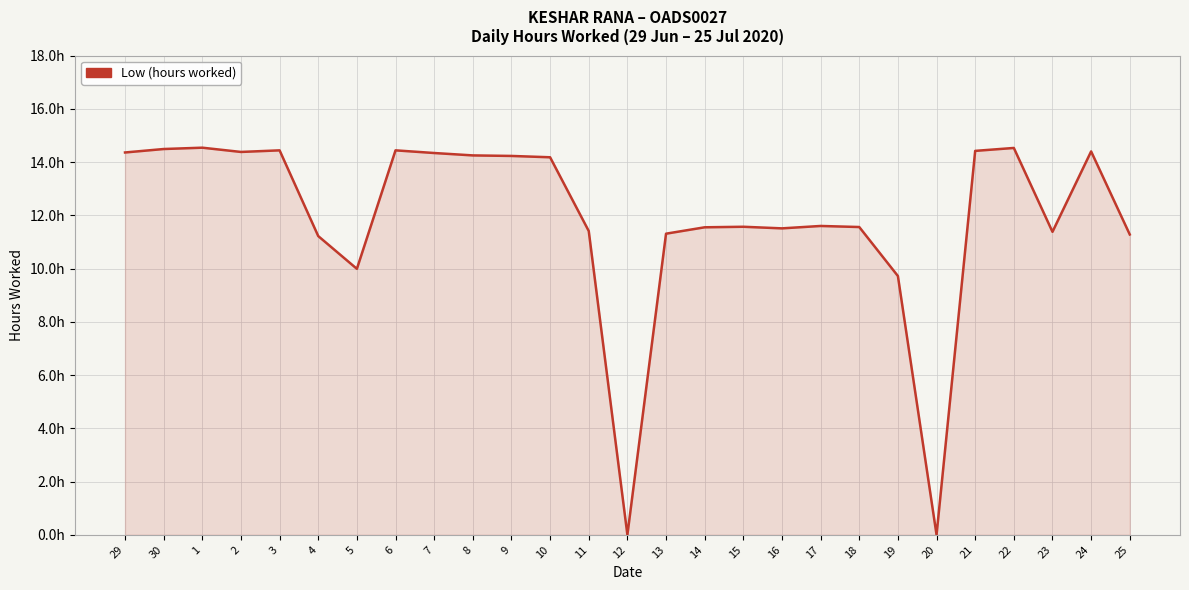

What is the sum of the values at 12 and 17?

11.6